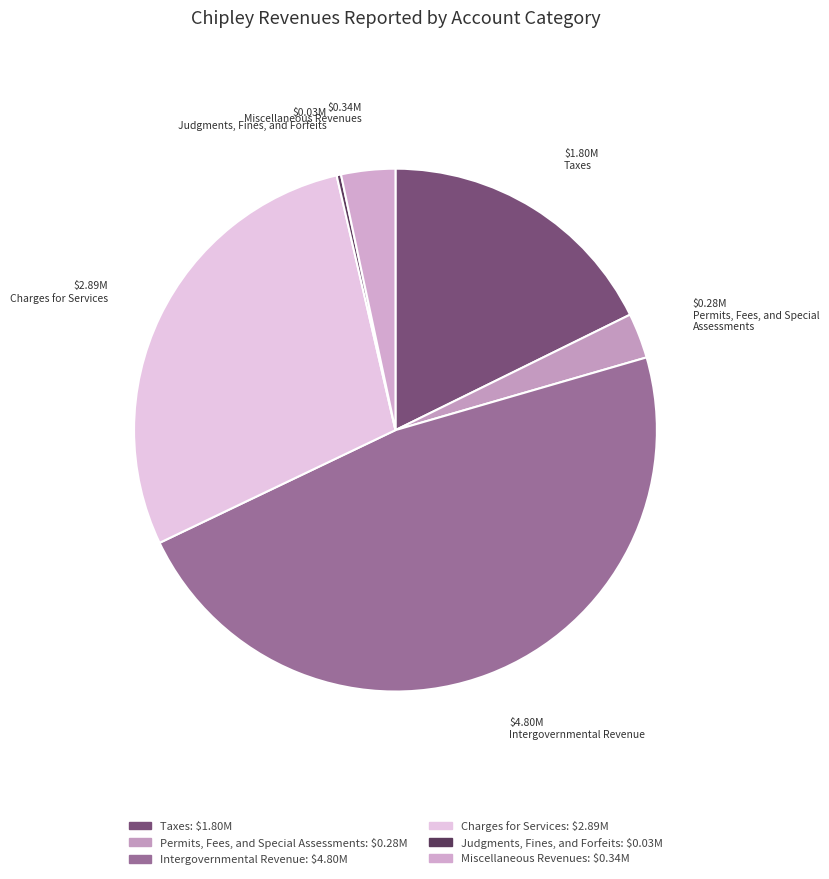

Rank the categories by value from lowest to highest.

Judgments, Fines, and Forfeits, Permits, Fees, and Special Assessments, Miscellaneous Revenues, Taxes, Charges for Services, Intergovernmental Revenue